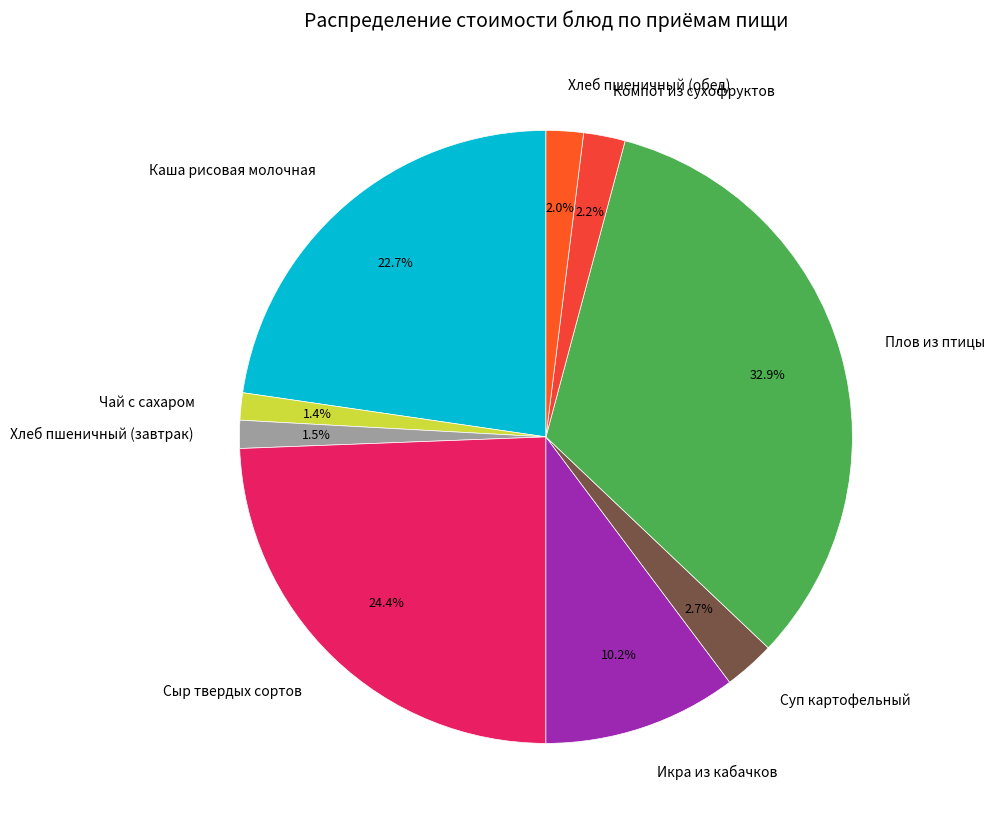

How much of the chart is everything except Плов из птицы?

67.1%